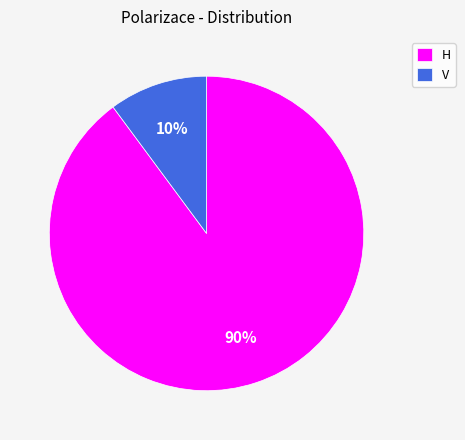

Which has a higher value, V or H?

H